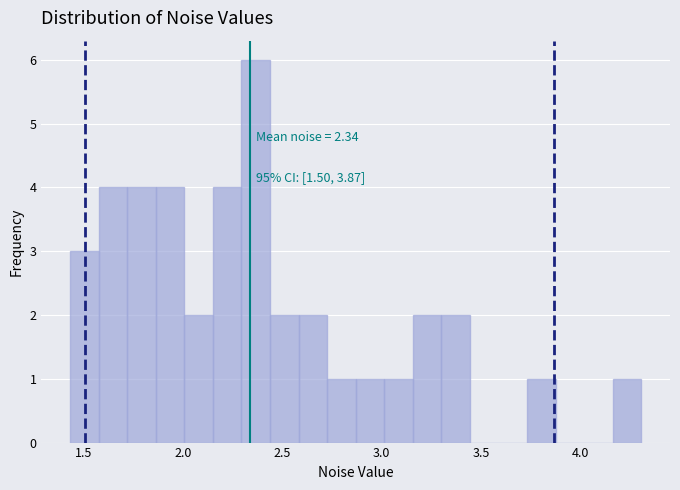

Read against the x-axis, roughly where is the centre of the tallest bar?

2.35